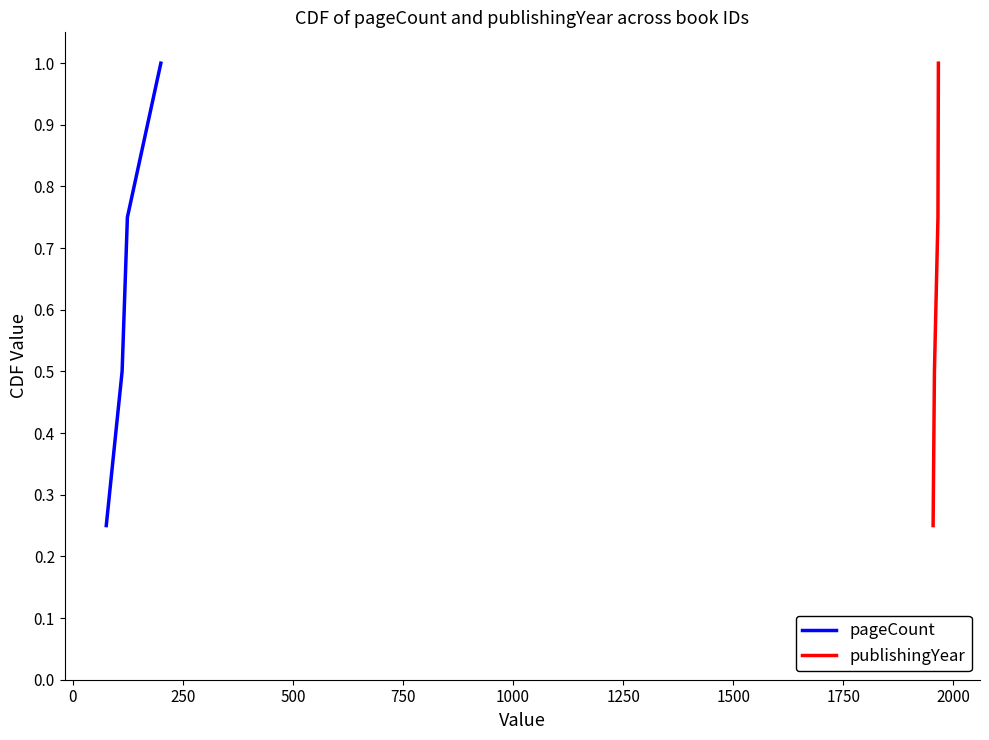

What is the smallest value displayed?

0.2